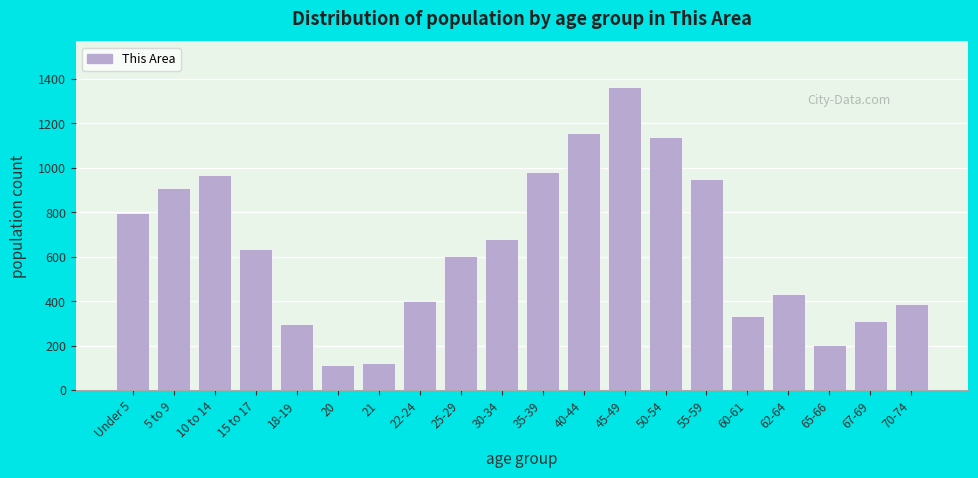

Reading left to right, extract all data points from this chart.

797	909	967	635	297	115	124	403	602	682	983	1159	1365	1140	952	335	431	203	311	389